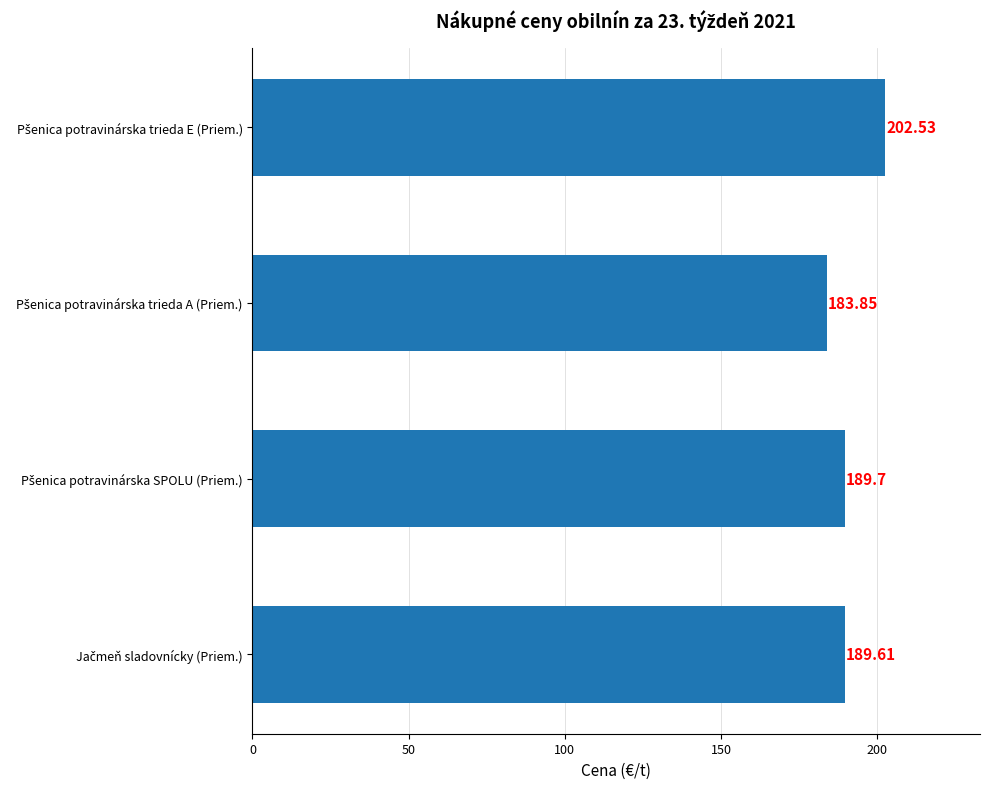

How many categories are shown in the chart?

4